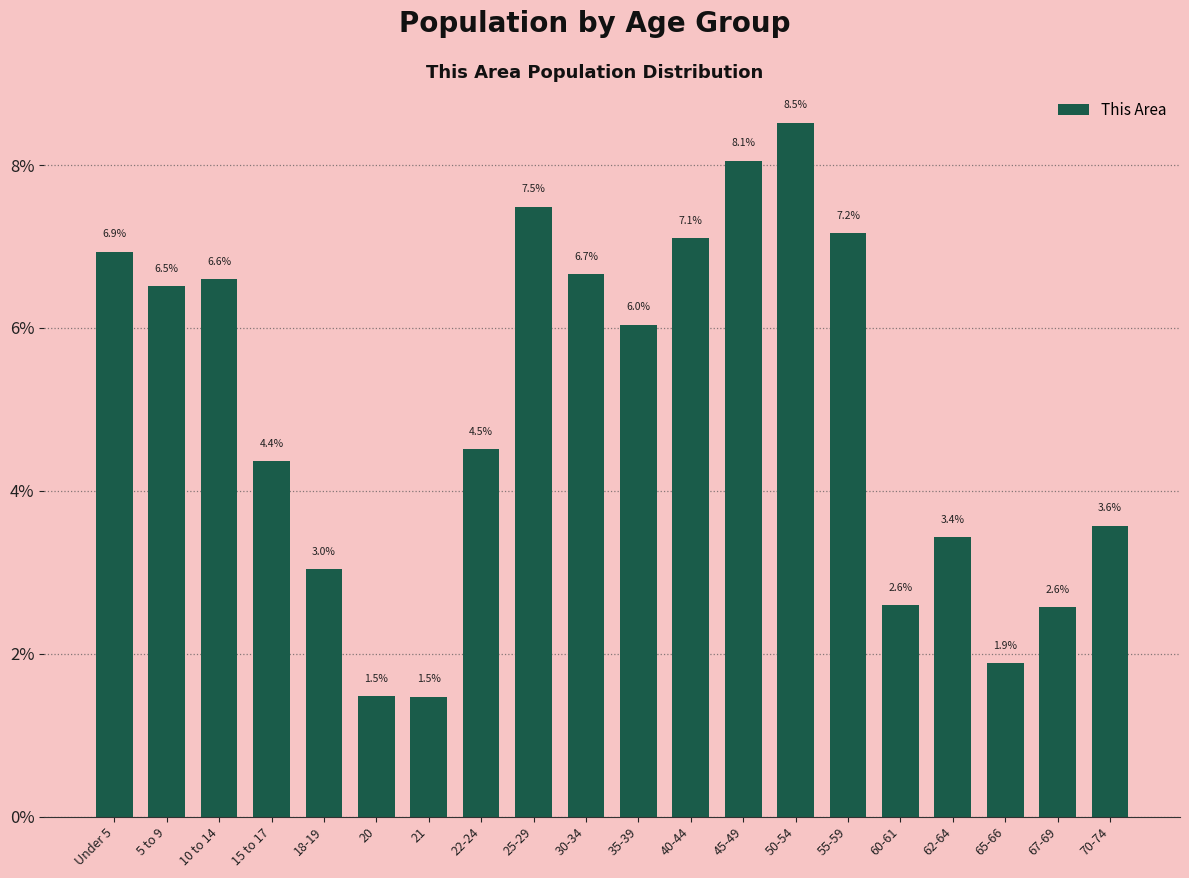

Reading left to right, what are all the values shown in this chart?

Under 5=6.9	5 to 9=6.5	10 to 14=6.6	15 to 17=4.4	18-19=3.0	20=1.5	21=1.5	22-24=4.5	25-29=7.5	30-34=6.7	35-39=6.0	40-44=7.1	45-49=8.1	50-54=8.5	55-59=7.2	60-61=2.6	62-64=3.4	65-66=1.9	67-69=2.6	70-74=3.6